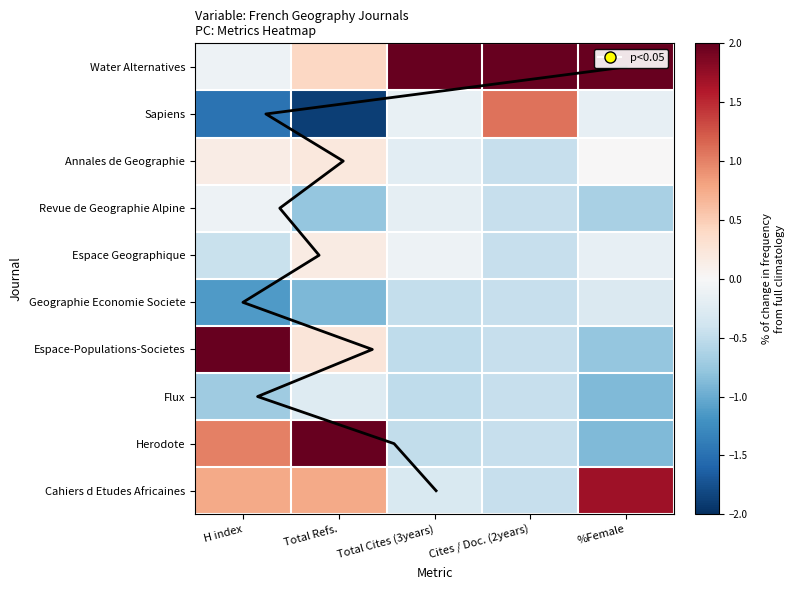

What is the difference between the second highest and minimum values in the Cahiers d Etudes Africaines series?

1.2